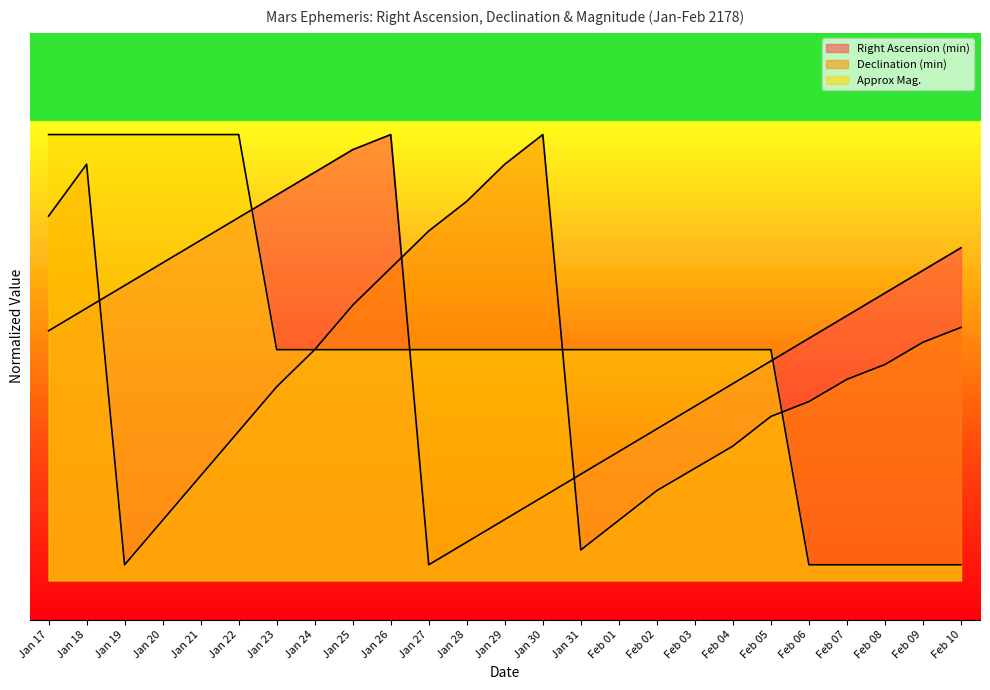

Where is Approx Mag. nearest to the value 29?

Jan 23